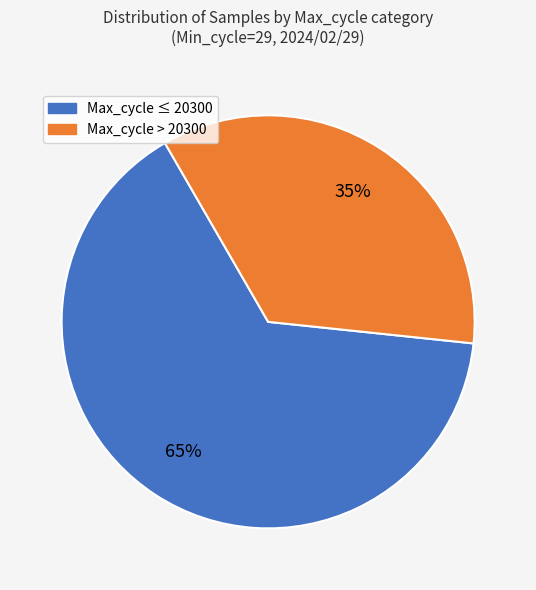

Which category has the smallest portion of the pie?

Max_cycle > 20300